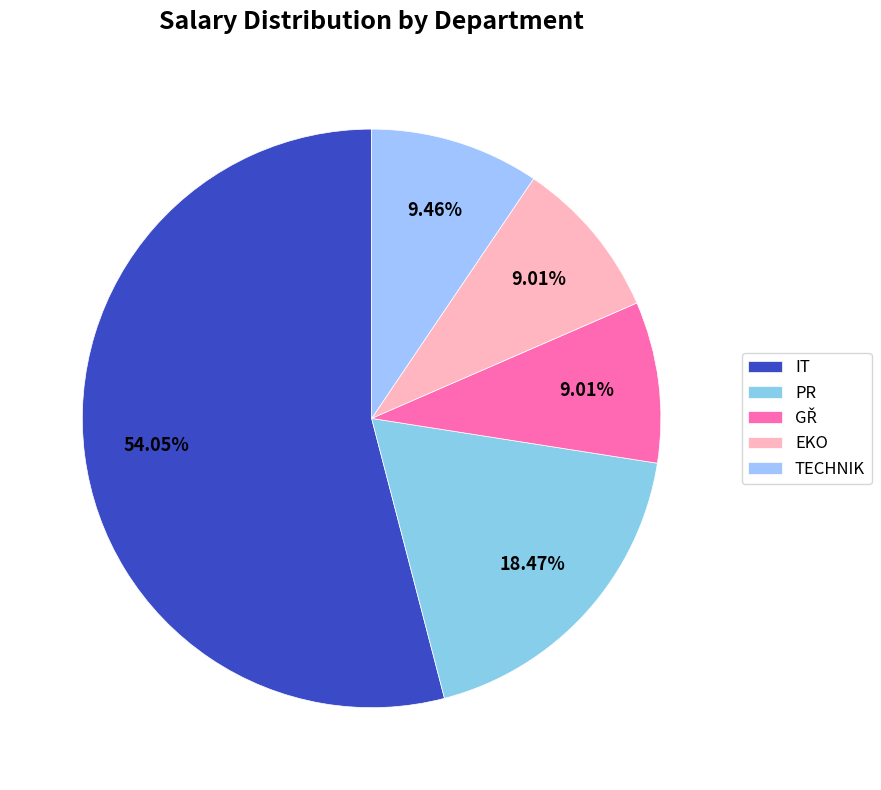

Count the number of slices in the pie.

5